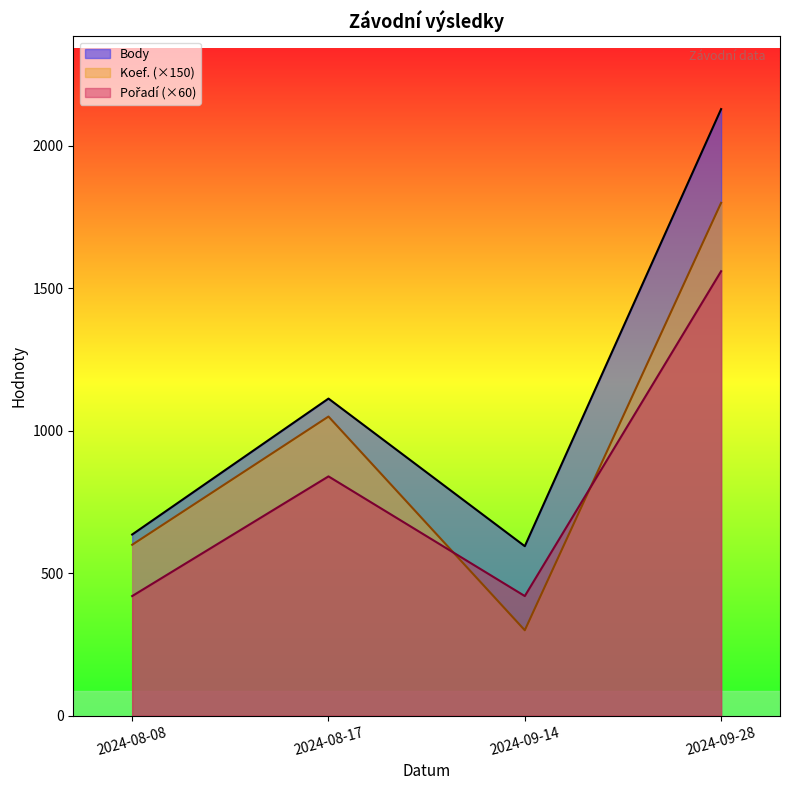

What is the greatest value displayed?

2129